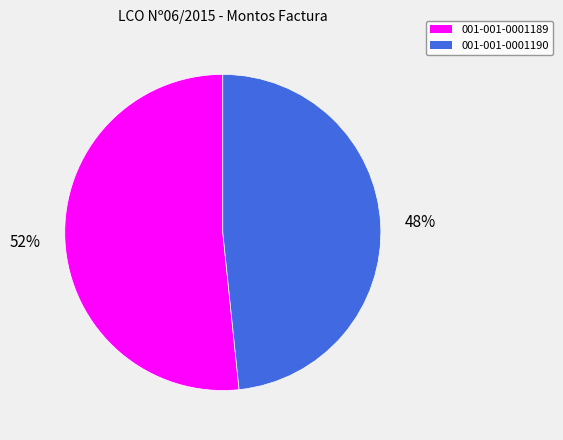

To the nearest percent, what is the combined percentage of 001-001-0001189 and 001-001-0001190?

100%